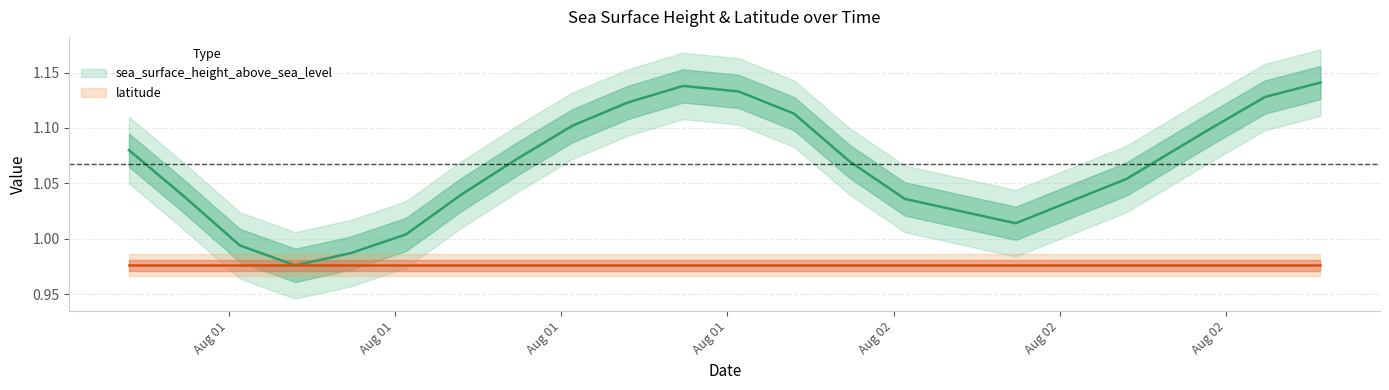

Does the chart have visible grid lines?

Yes